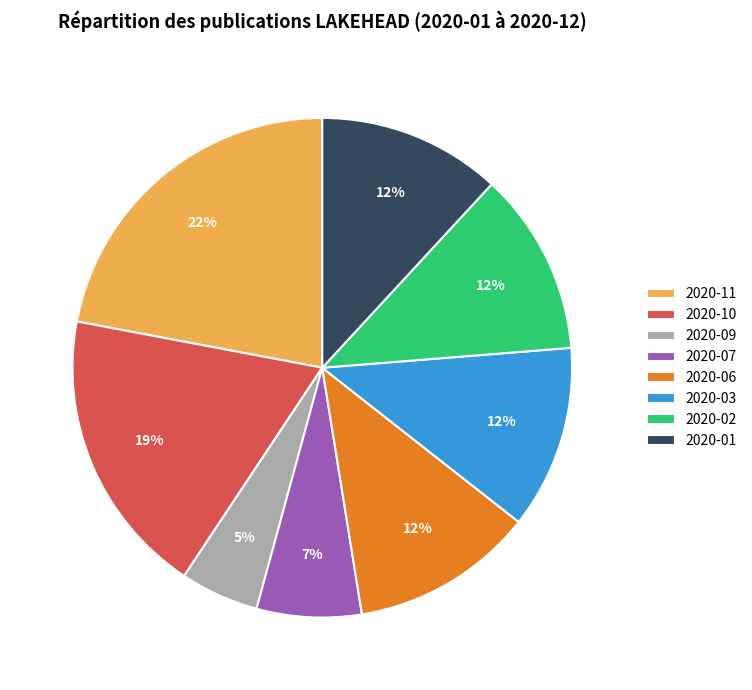

True or false: 2020-02 accounts for 19% of the total.

False